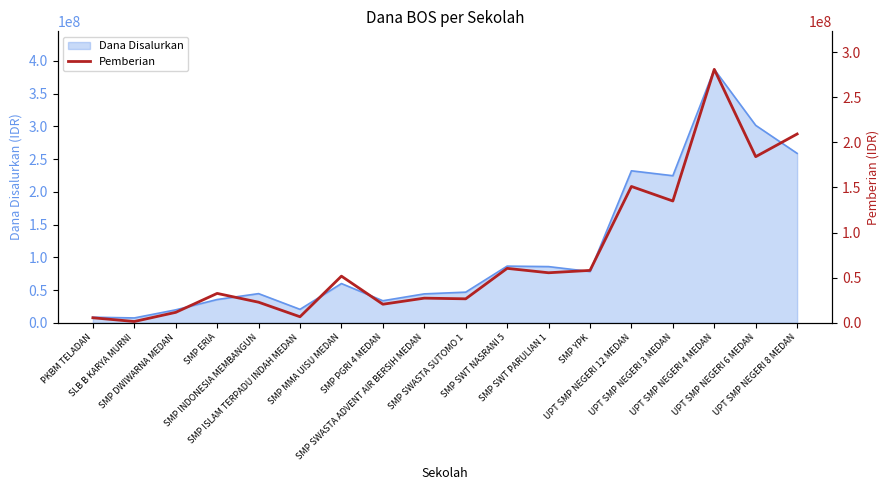

What is the maximum value for Dana Disalurkan?

387000000